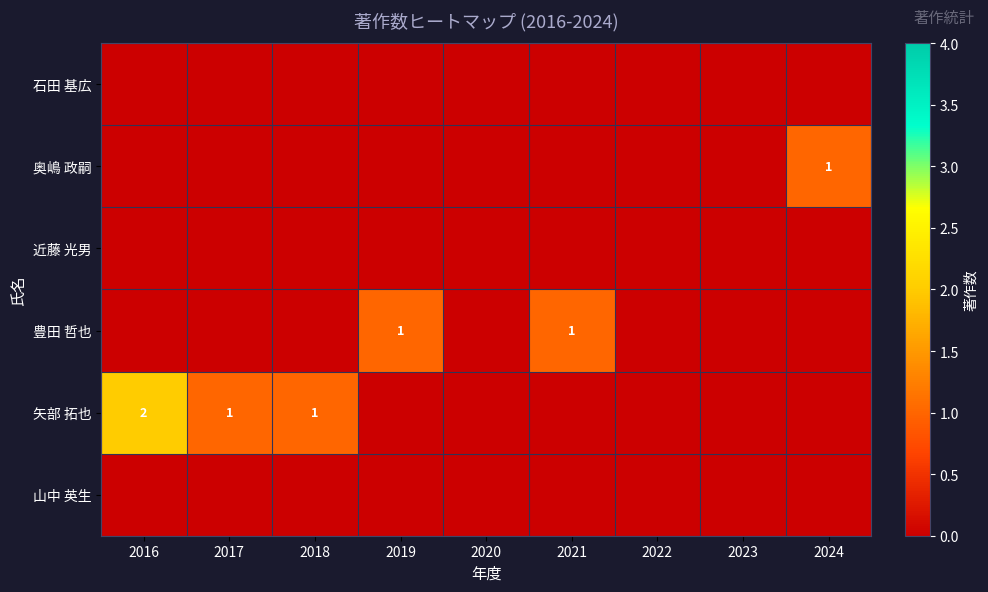

What is the difference between the highest and lowest values at 2024?

1